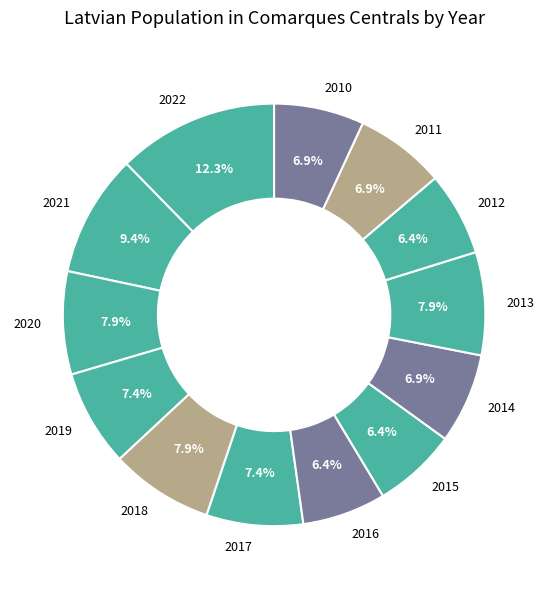

Is it true that 2020 is 8% of the pie?

True